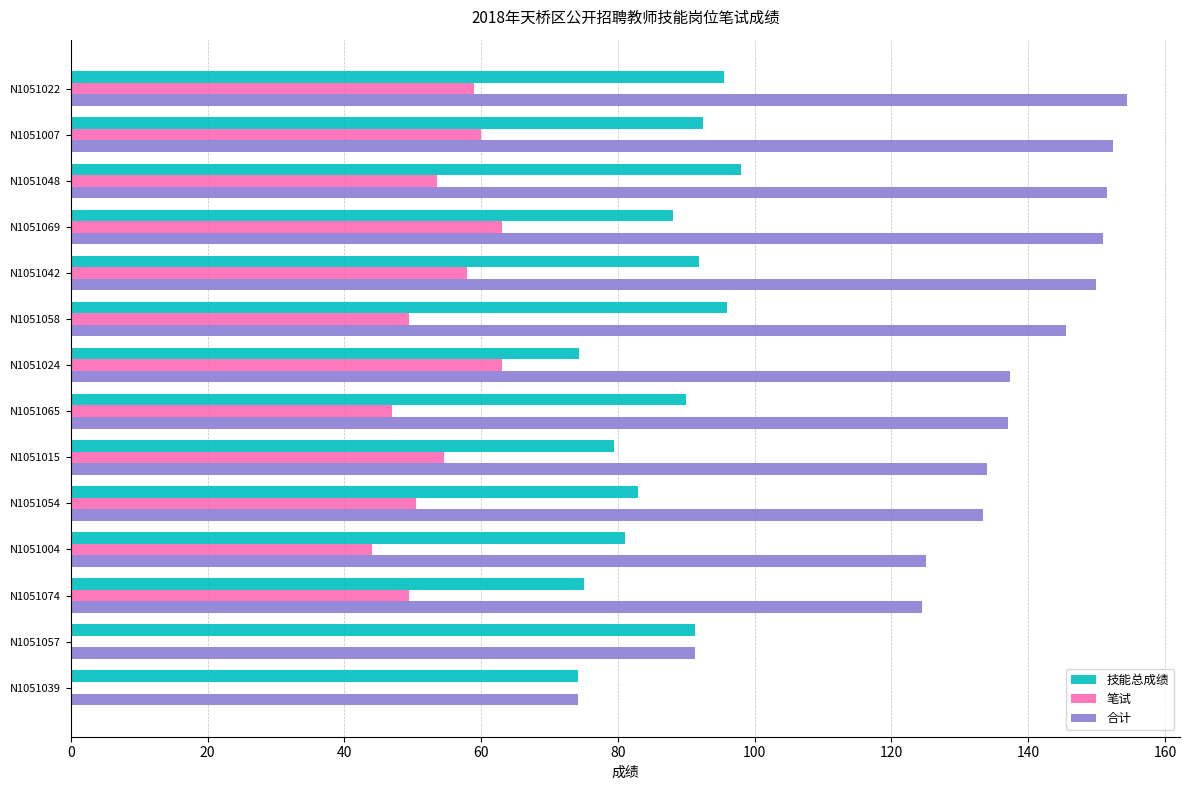

What is the sum of the 技能总成绩 values at N1051007 and N1051042?

184.3